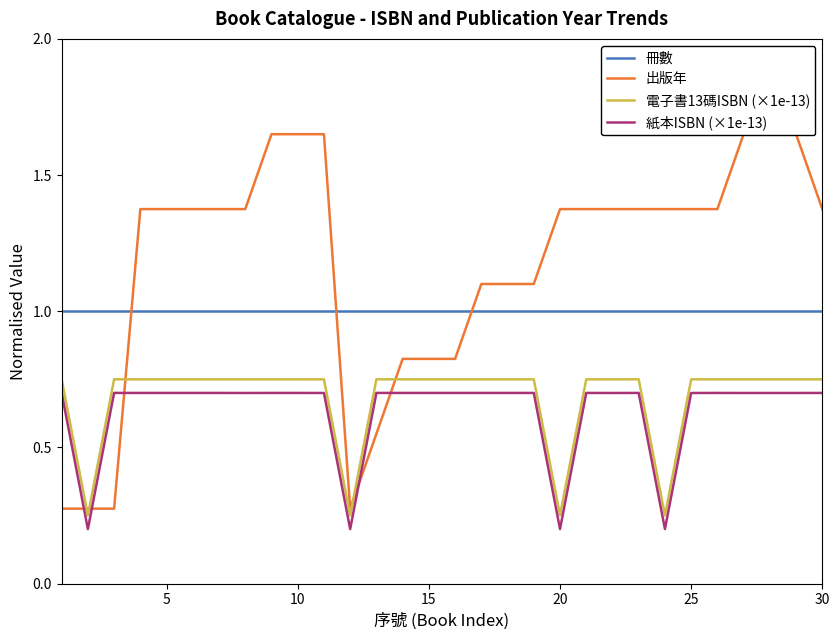

True or false: 紙本ISBN (×1e-13) has a value of 0.7 at 10.

True